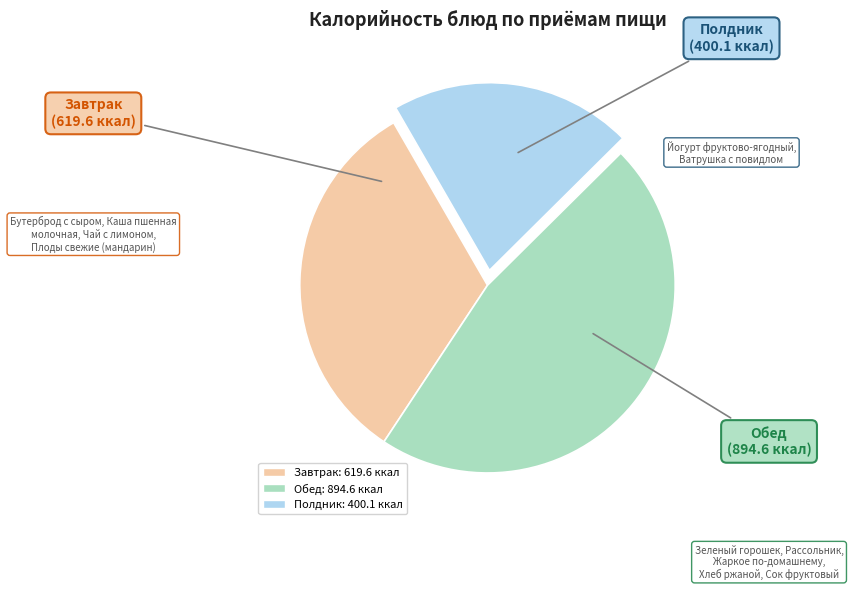

Does any single category account for the majority?

No